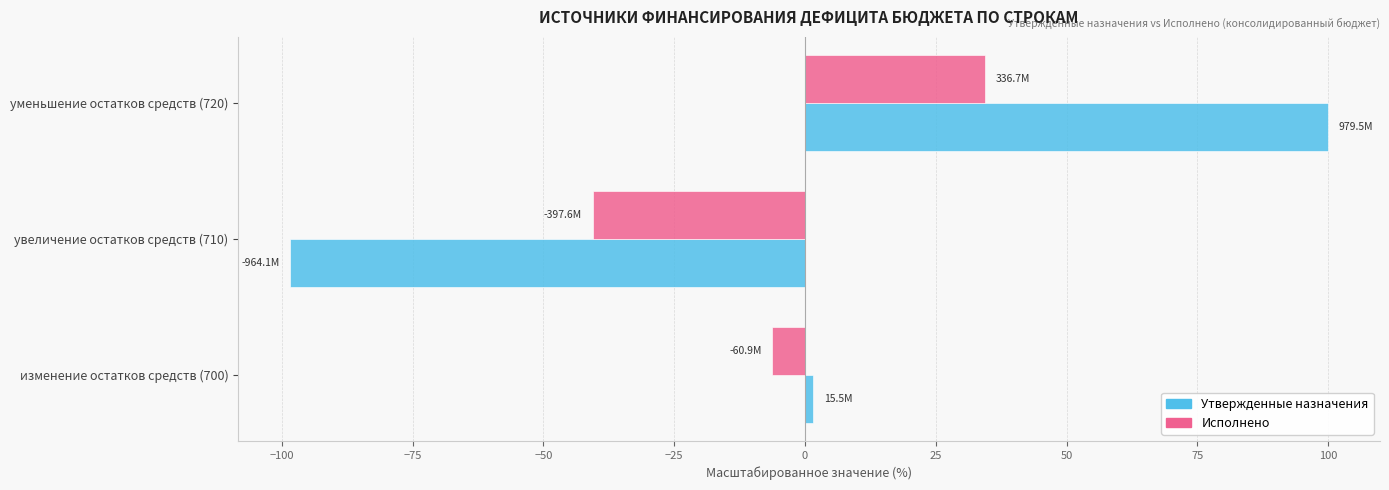

List the labels in order of Исполнено value, smallest first.

увеличение остатков средств (710), изменение остатков средств (700), уменьшение остатков средств (720)